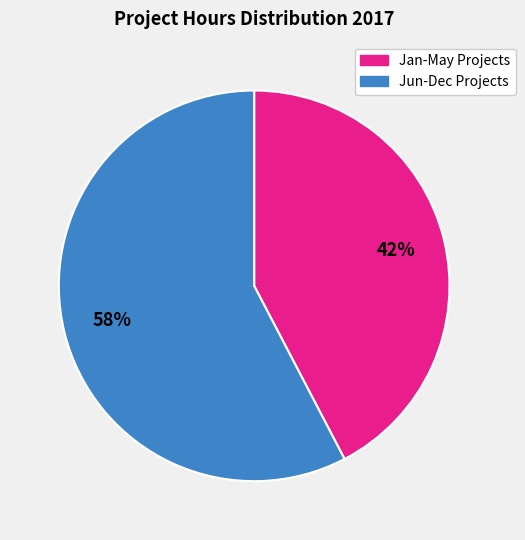

Is there any slice that represents more than half of the pie?

Yes